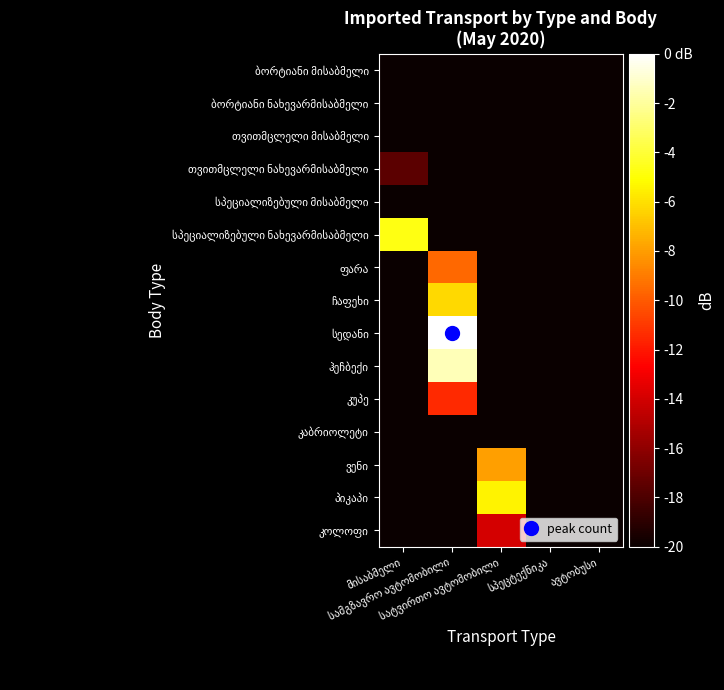

What value does the თვითმცლელი მისაბმელი series have at მისაბმელი?

-20.0